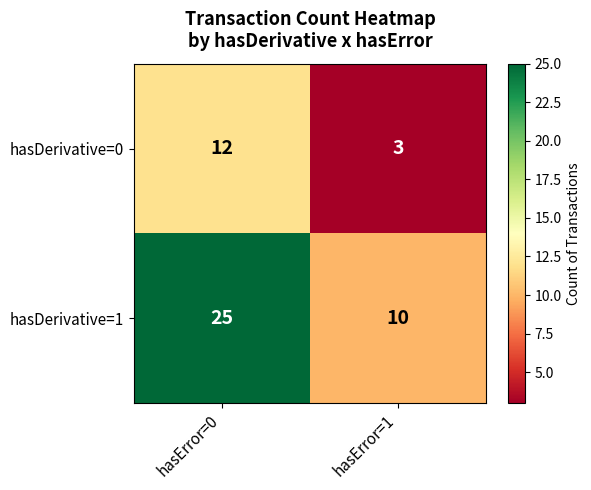

What is the minimum value shown in the chart?

3